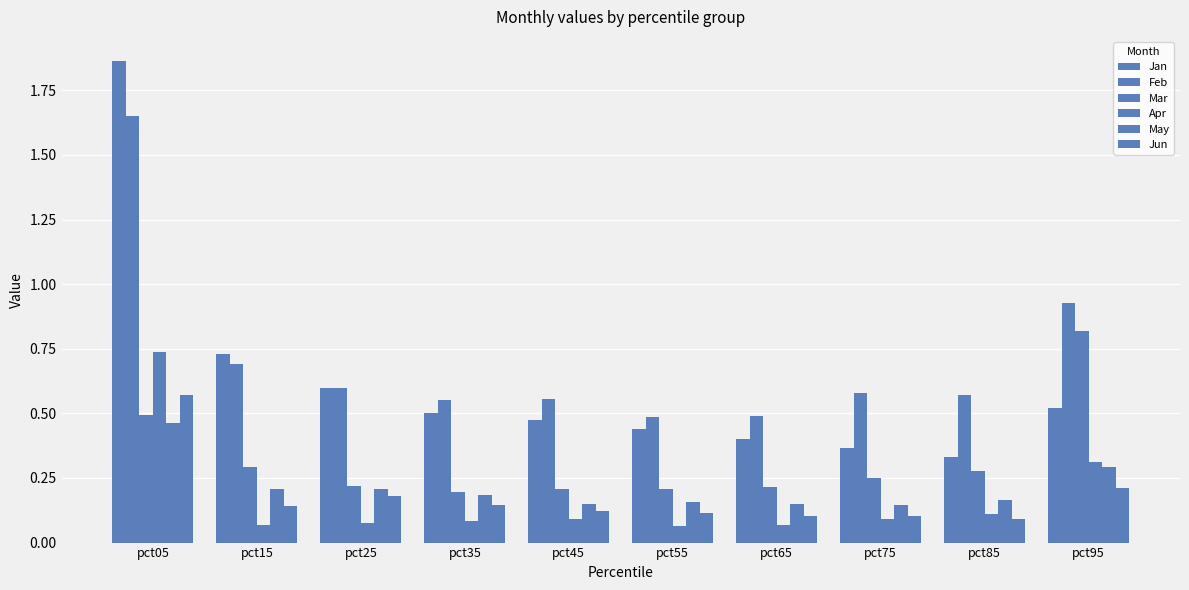

Which series has the largest range (max minus min)?

Jan